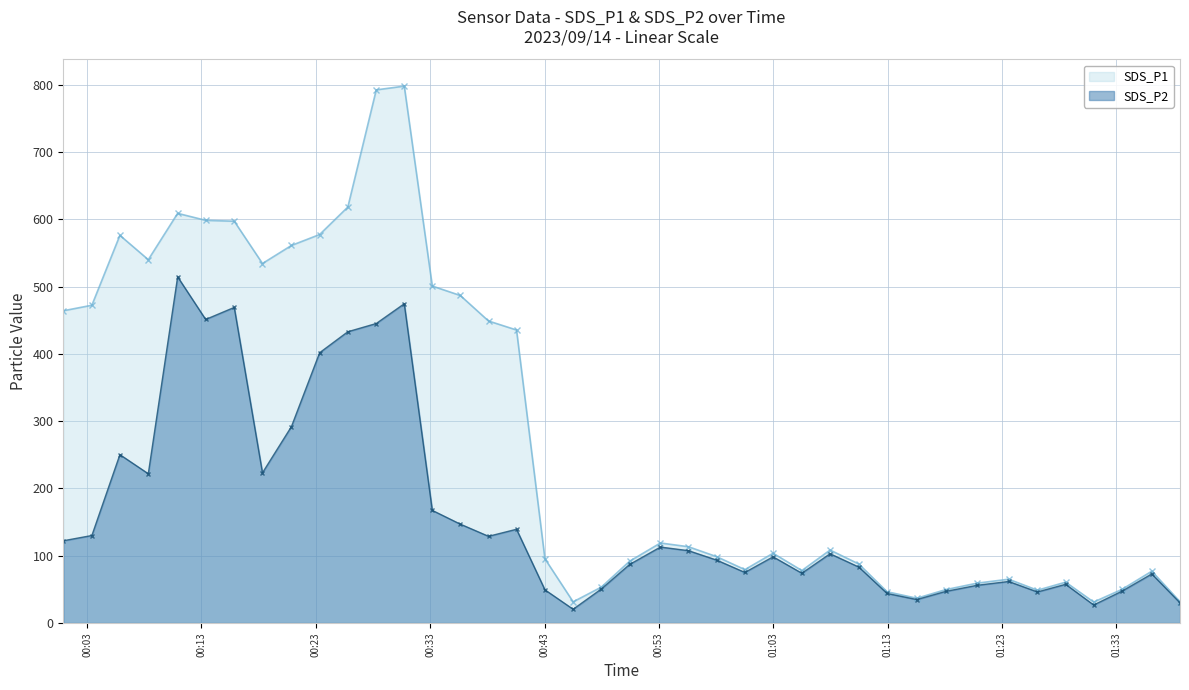

What is the label of the 4th point from the left?

2023/09/14 00:08:21